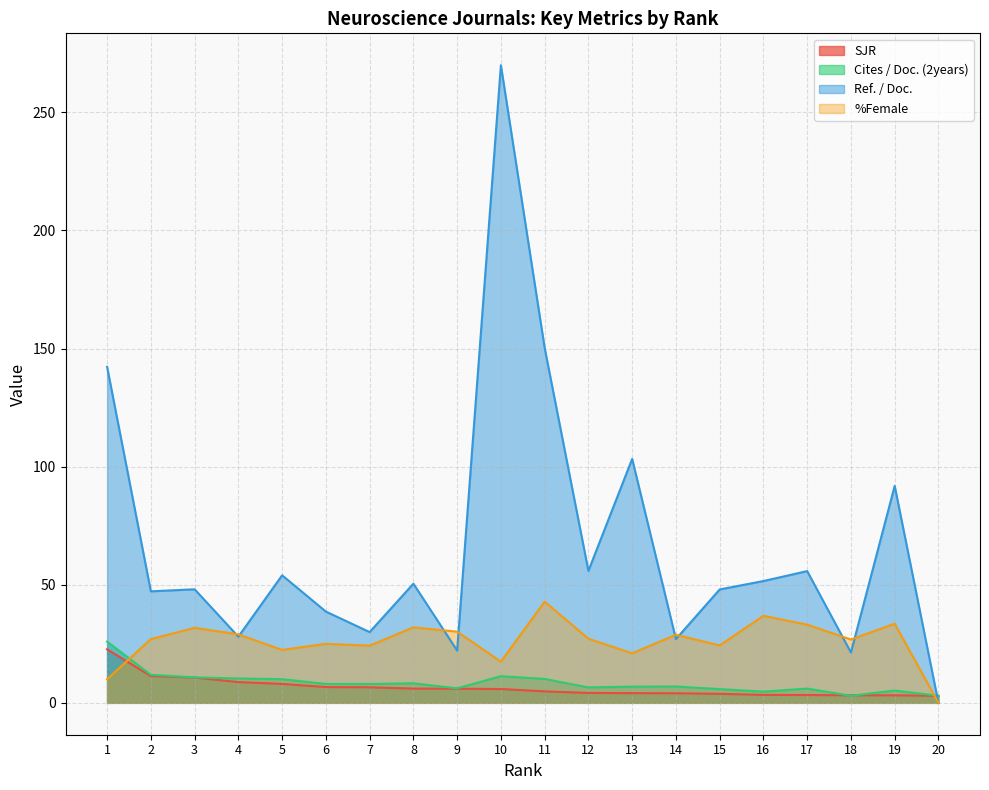

What is the value of the Cites / Doc. (2years) point at the 1st from the left?

25.9